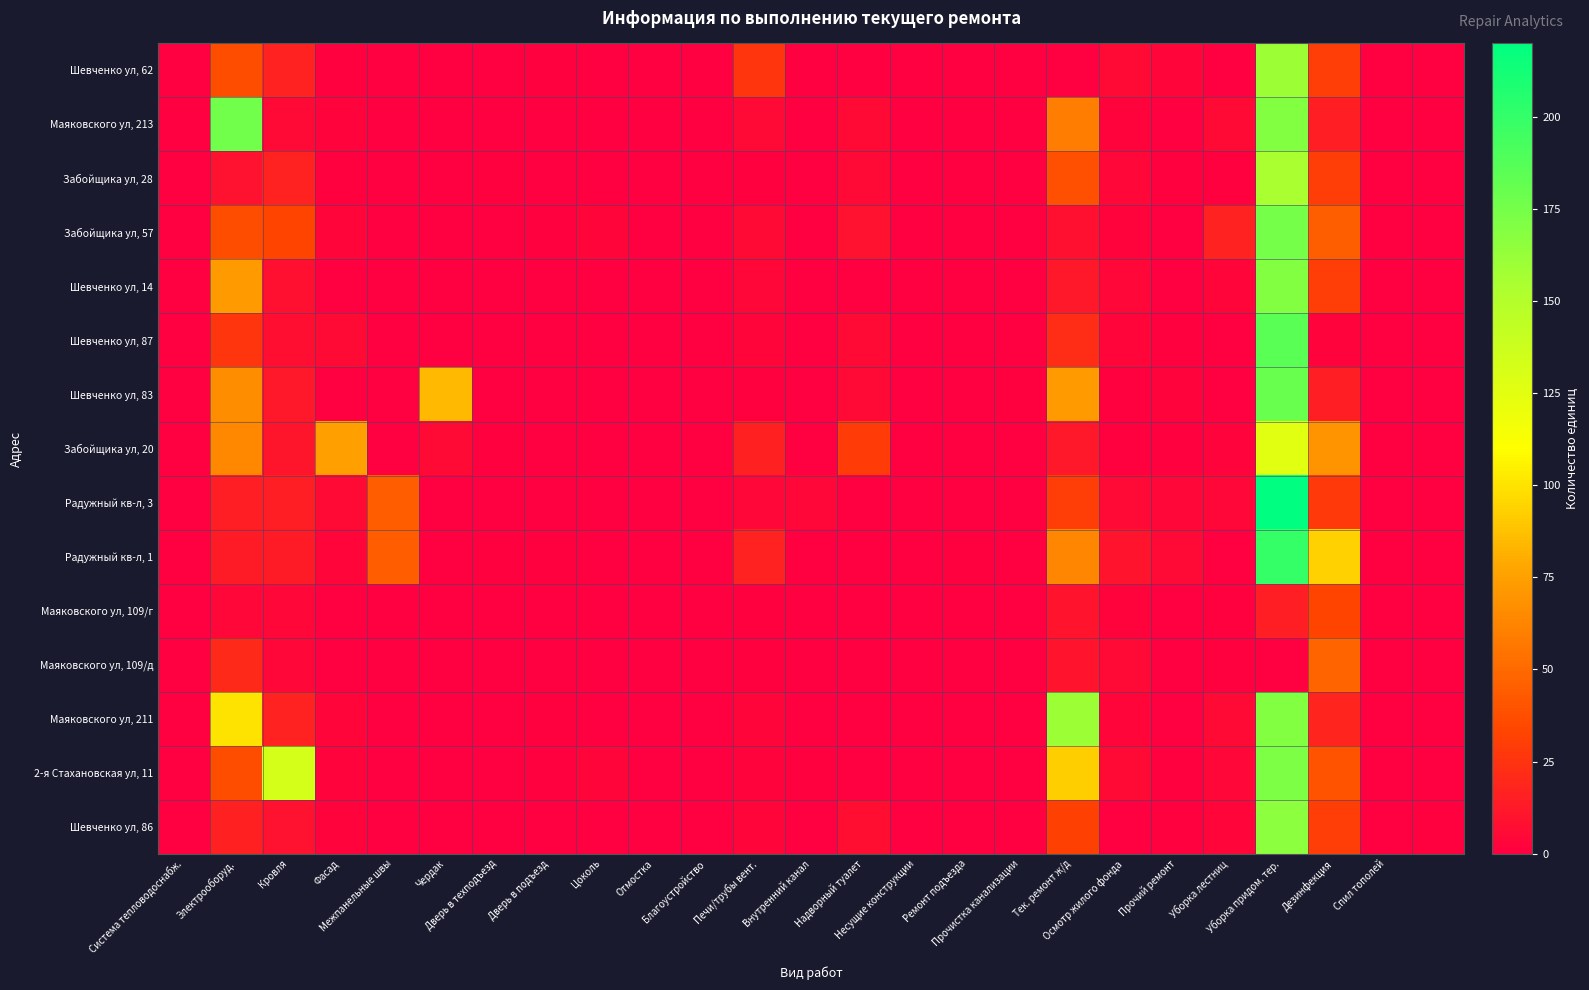

Reading left to right, what are all the values shown in this chart?

Шевченко ул, 62: 0	37	17	1	0	0	0	1	0	0	0	26	0	0	0	0	0	0	6	3	0	160	30	0	0
Маяковского ул, 213: 0	177	5	2	0	0	0	0	0	0	0	5	0	6	0	0	0	59	2	0	6	170	15	0	0
Забойщика ул, 28: 0	9	17	1	0	0	1	0	0	0	0	1	0	5	0	0	0	38	4	1	1	155	30	0	0
Забойщика ул, 57: 0	37	33	3	0	0	0	1	3	0	0	6	0	9	0	0	0	8	2	0	17	175	45	0	0
Шевченко ул, 14: 0	73	8	0	0	0	0	0	0	0	0	4	0	0	0	0	0	12	4	0	3	170	30	0	0
Шевченко ул, 87: 0	26	7	6	0	0	0	0	0	0	0	3	0	6	0	0	0	22	3	1	0	185	2	0	0
Шевченко ул, 83: 0	67	12	0	0	85	0	0	0	0	0	1	0	5	0	0	1	73	1	2	0	180	15	0	0
Забойщика ул, 20: 0	64	11	75	0	6	1	0	0	0	0	16	0	29	0	0	0	12	1	1	2	126	69	0	0
Радужный кв-л, 3: 0	15	15	6	44	0	0	0	0	0	0	4	4	0	0	0	0	30	5	4	4	220	28	0	0
Радужный кв-л, 1: 0	13	13	3	44	0	1	1	0	0	0	17	0	0	0	1	0	63	10	5	0	200	93	0	0
Маяковского ул, 109/г: 0	4	4	0	0	0	0	0	0	0	0	1	0	0	0	0	0	10	2	0	1	15	33	0	0
Маяковского ул, 109/д: 0	20	4	0	0	0	0	0	0	0	0	1	0	0	0	0	0	10	5	0	1	0	48	0	0
Маяковского ул, 211: 0	100	17	3	0	0	0	1	0	0	0	3	0	0	0	0	0	160	3	0	6	170	18	0	0
2-я Стахановская ул, 11: 0	37	133	2	0	0	0	1	3	0	0	2	1	0	0	0	0	92	6	1	4	172	40	0	0
Шевченко ул, 86: 0	16	9	2	0	0	0	0	0	0	0	3	0	7	0	0	0	31	0	1	3	166	30	0	1